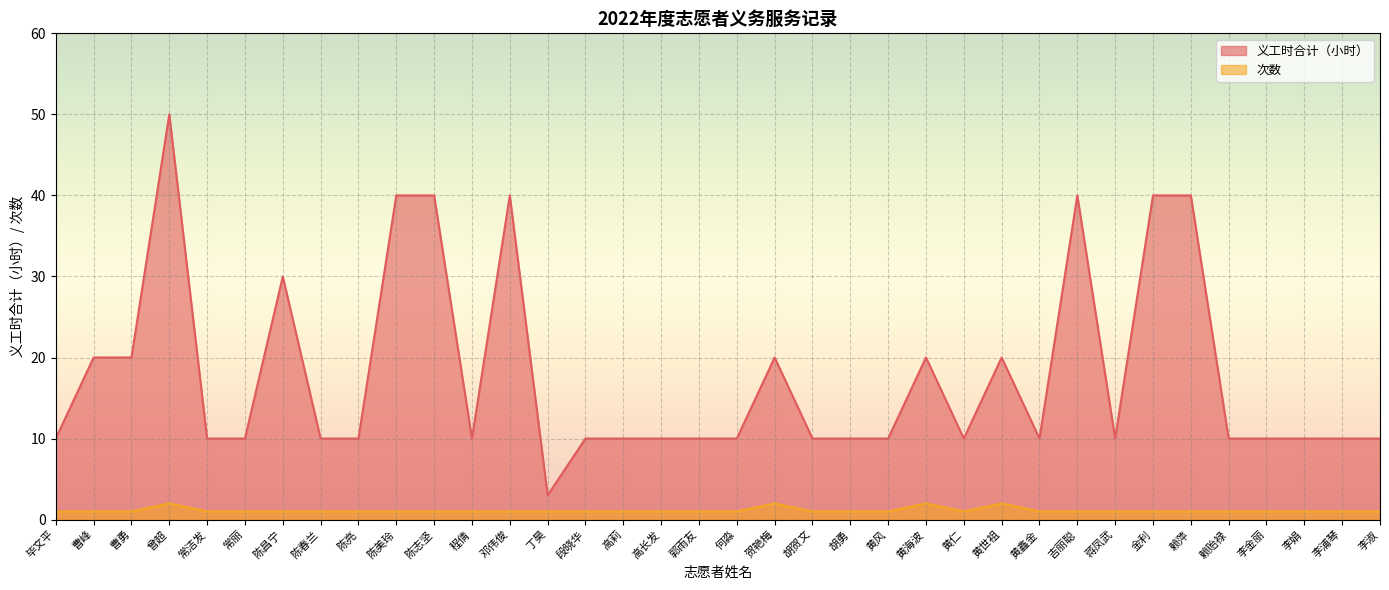

How many data points in 义工时合计（小时） are less than 10?

1